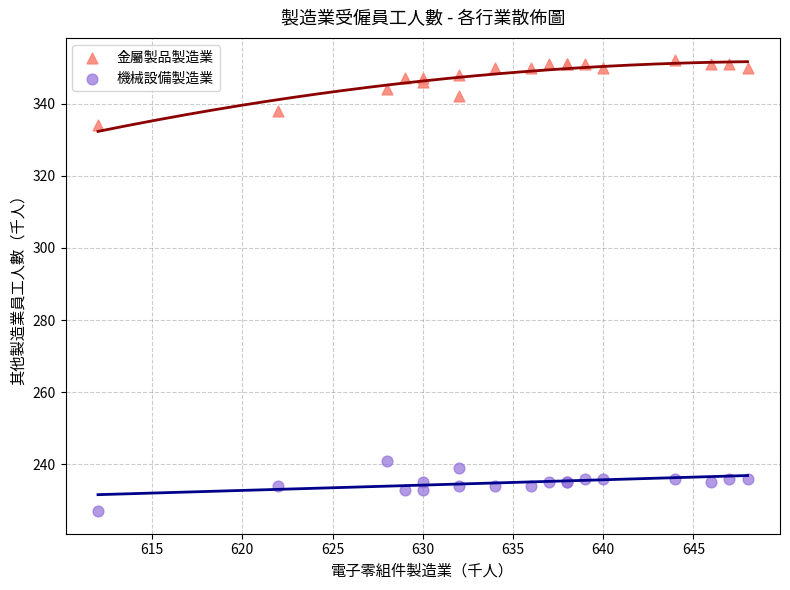

Which series contains the highest Y value?

金屬製品製造業